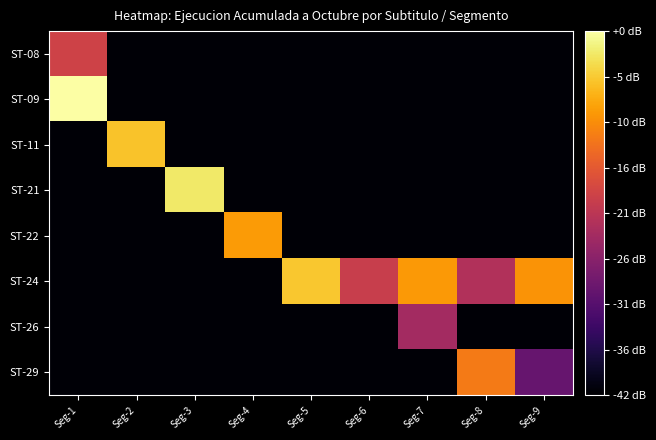

Which series changed the most between Seg-7 and Seg-9?

ST-26